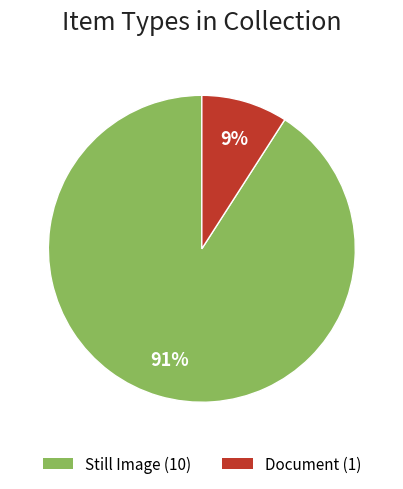

To the nearest percent, what is the difference between the largest and smallest slice percentages?

82%